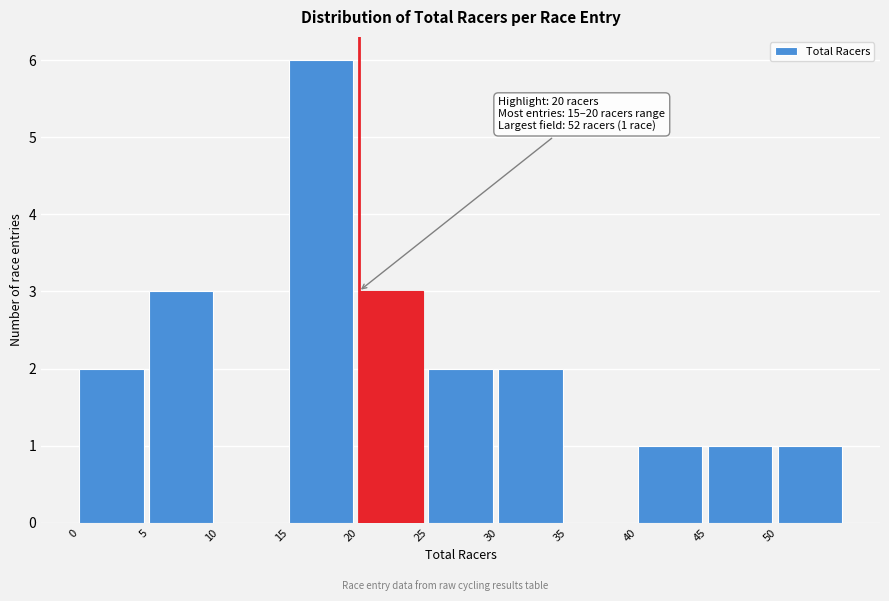

Over which range of the x-axis is the bar tallest?

15 to 20